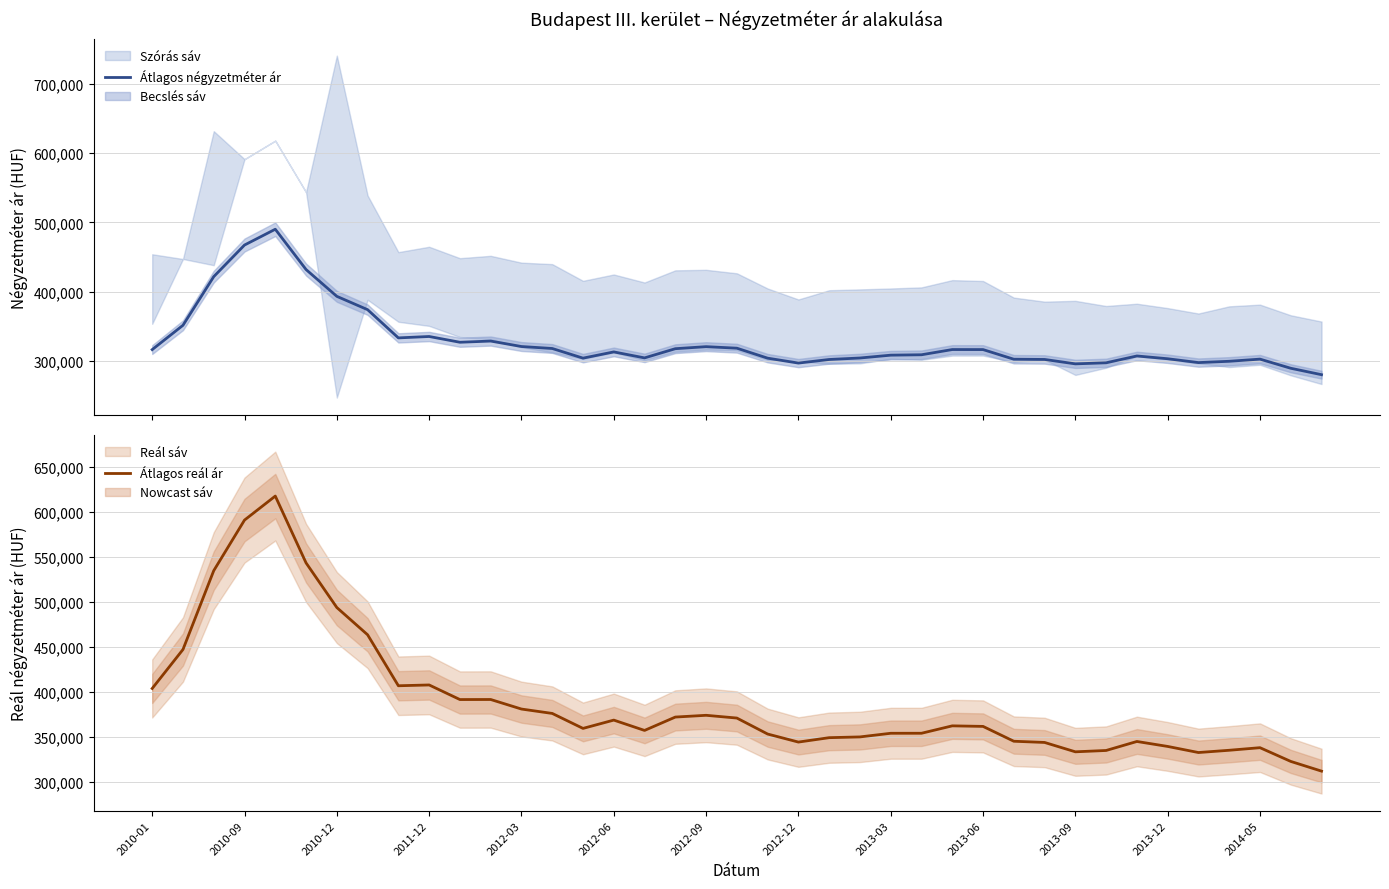

What is the minimum value for Átlagos négyzetméter ár?

280300